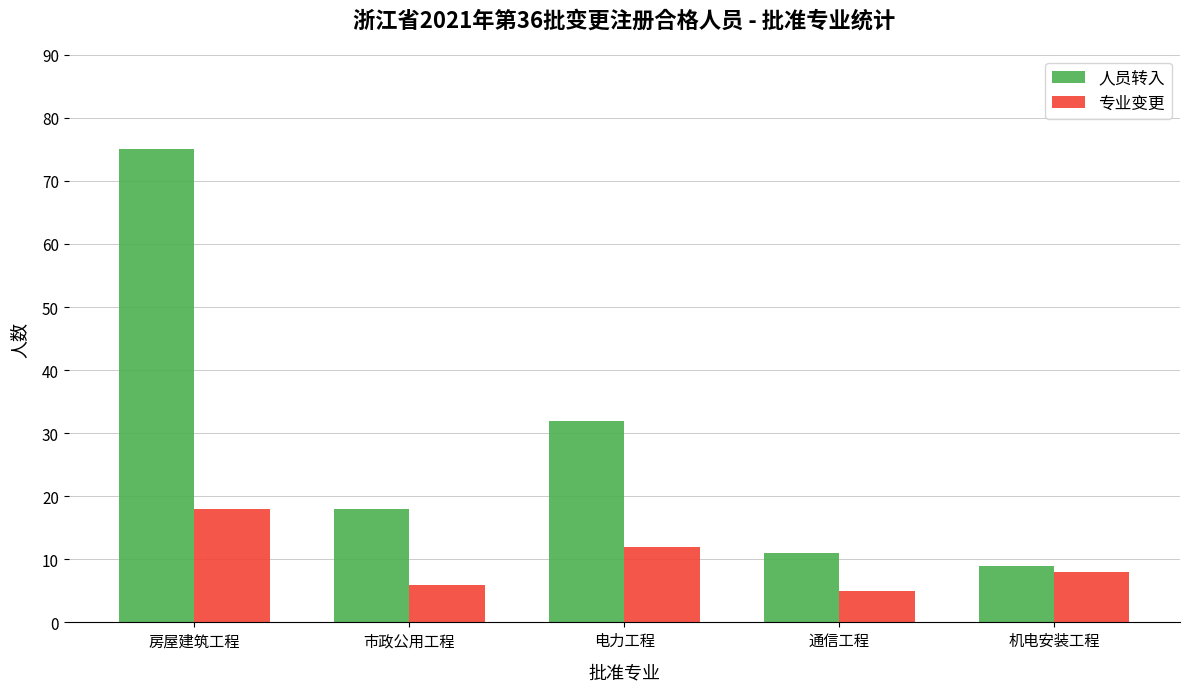

Which category has the highest value in the 人员转入 series?

房屋建筑工程